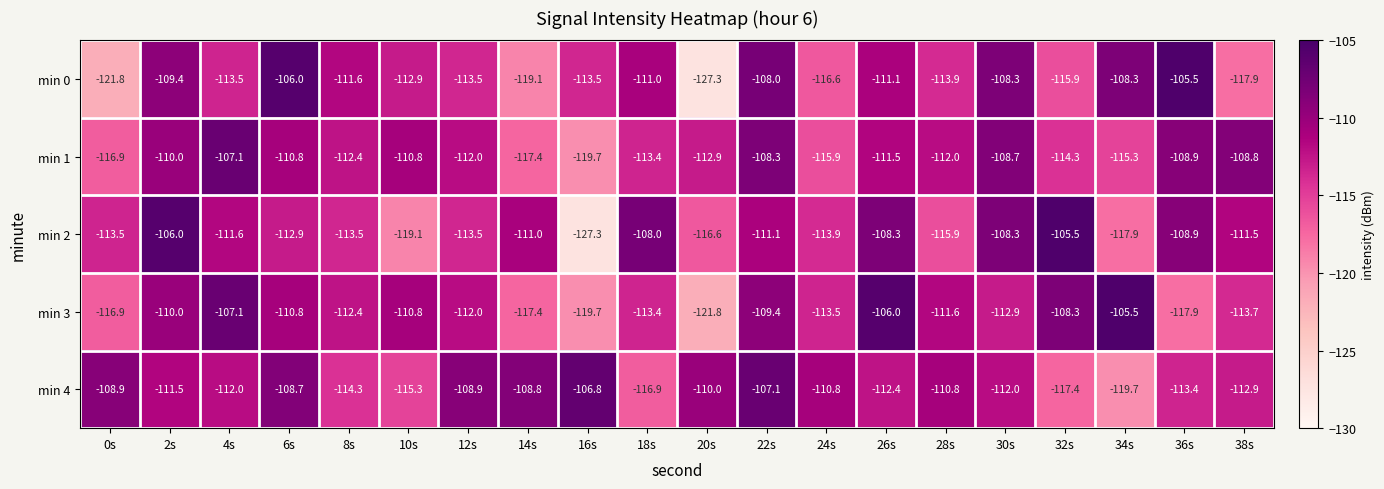

Count the number of data series in this chart.

5